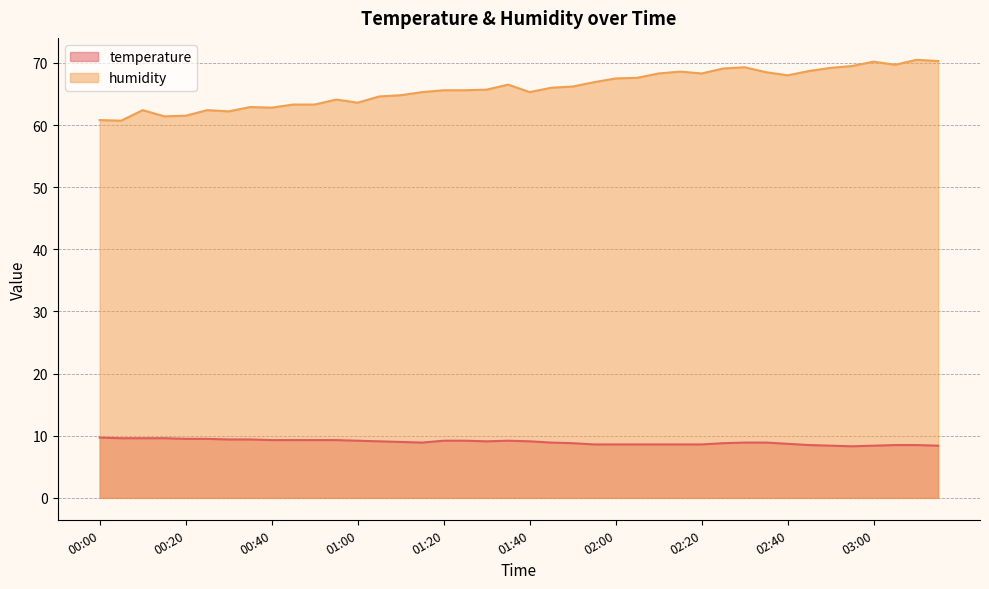

At 02:30, list the series in order from smallest to largest.

temperature, humidity